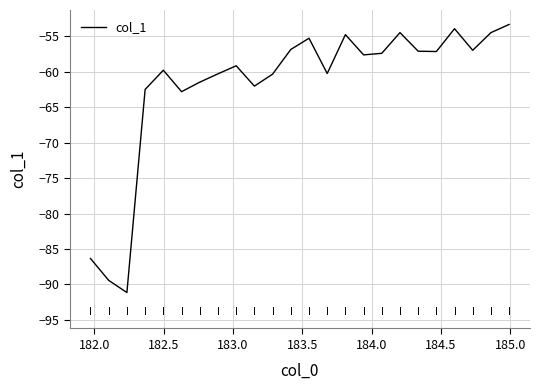

What is the maximum value shown in the chart?

-53.3